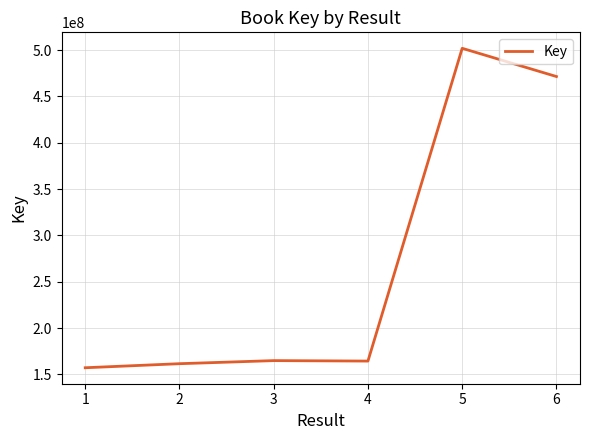

What is the sum of all values?

1621710981